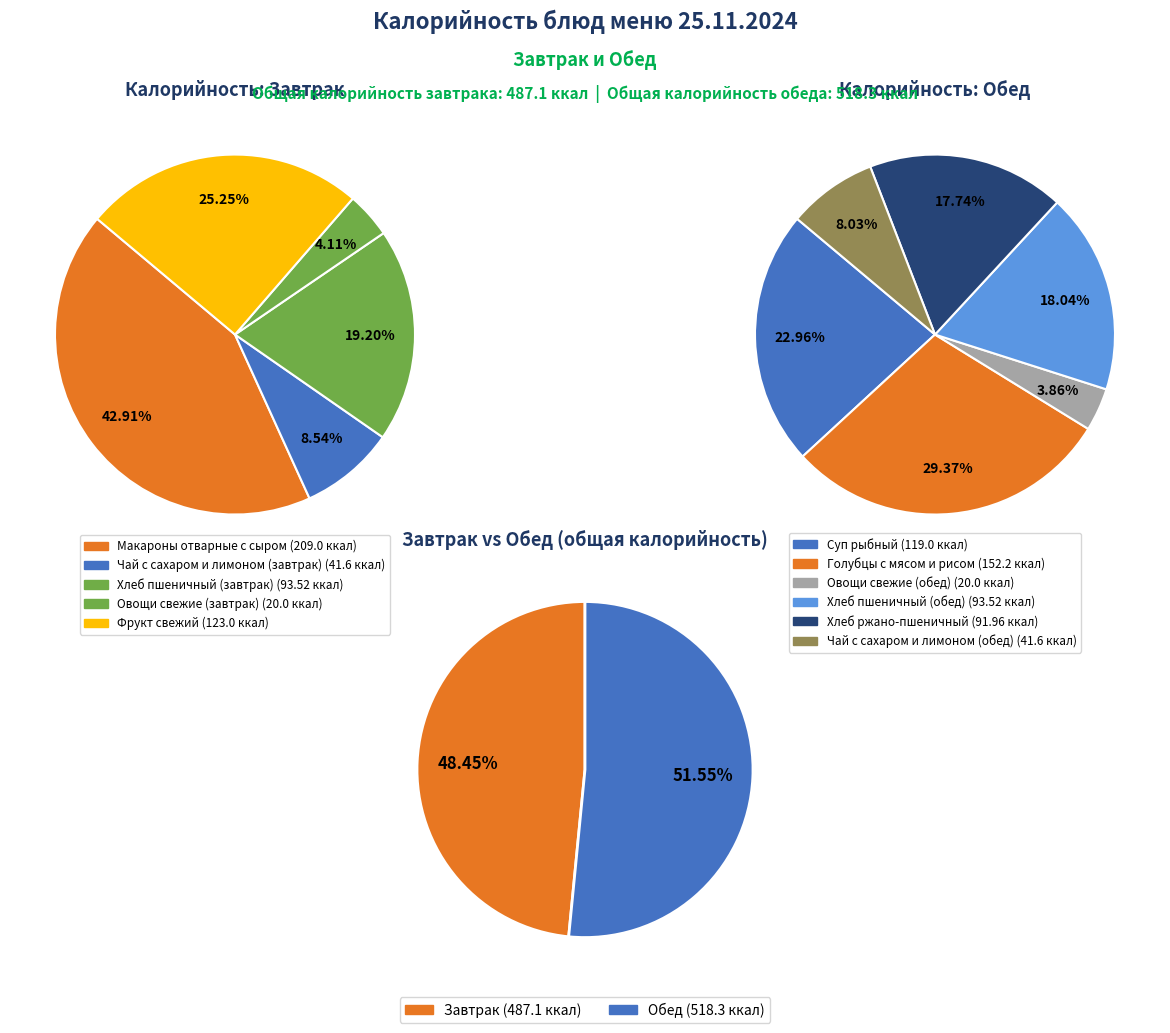

Count the number of slices in the pie.

11